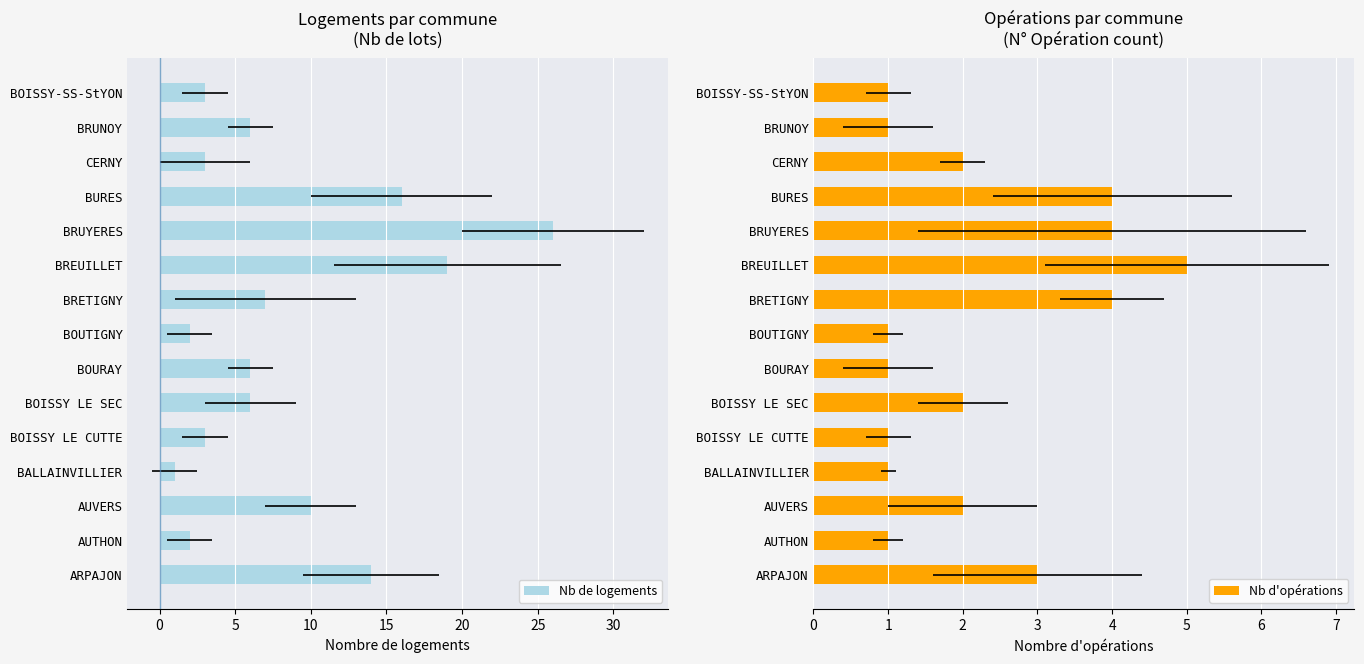

Which series has the widest spread of values?

Nb de logements